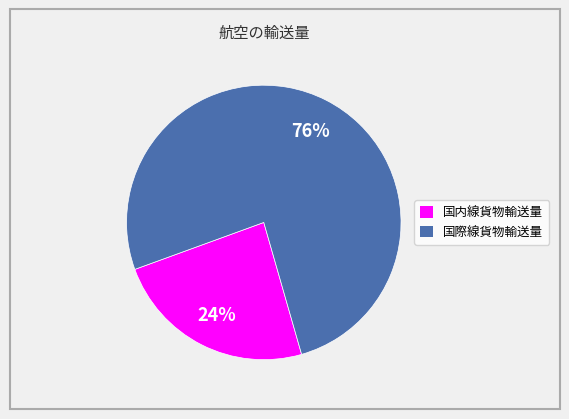

Which category has the biggest portion of the pie?

国際線貨物輸送量